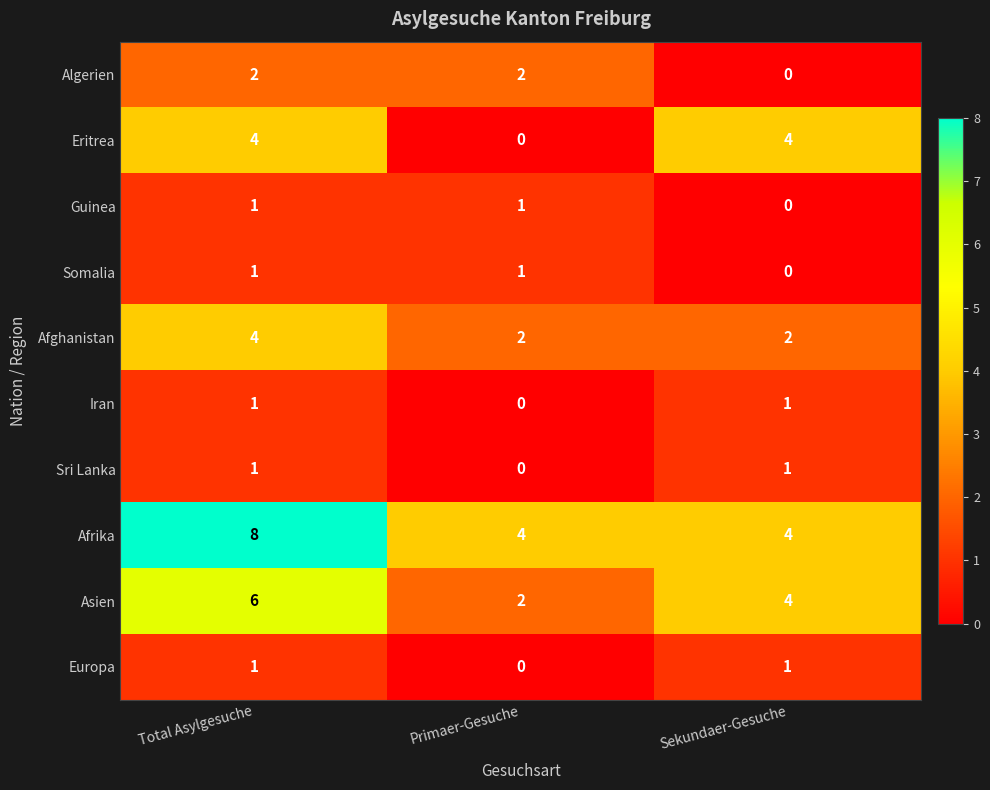

The Sri Lanka series shows 0 at Sekundaer-Gesuche. True or false?

False